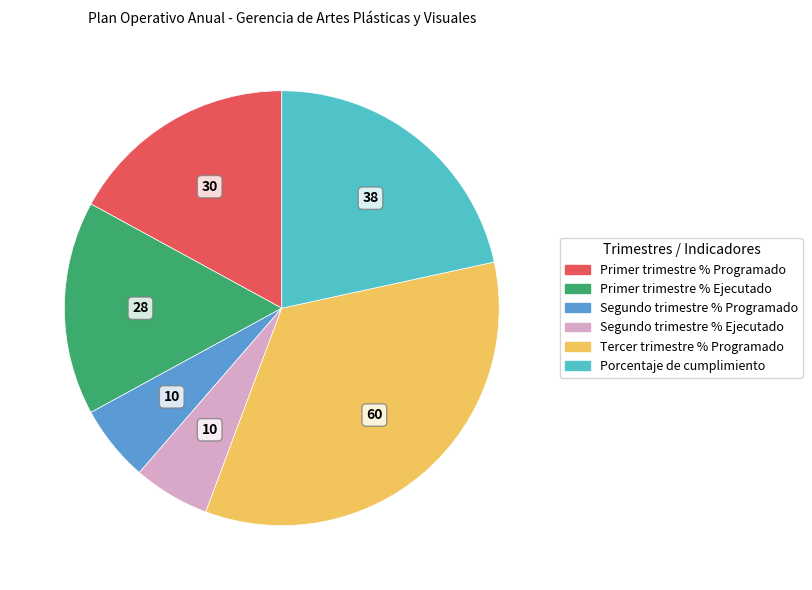

Which slice is the largest?

Tercer trimestre % Programado